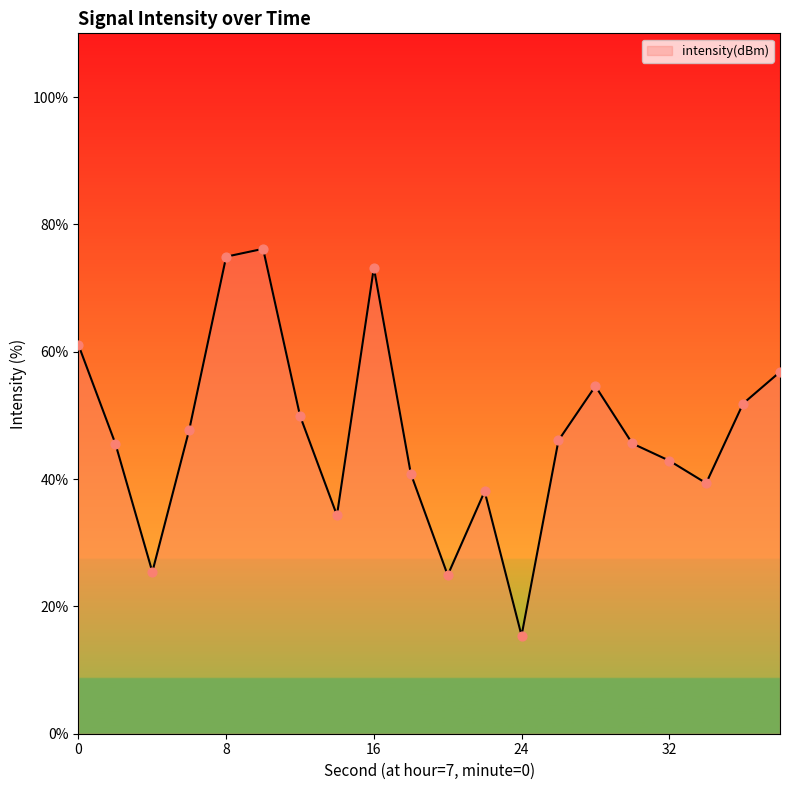

What is the maximum value shown in the chart?

76.2